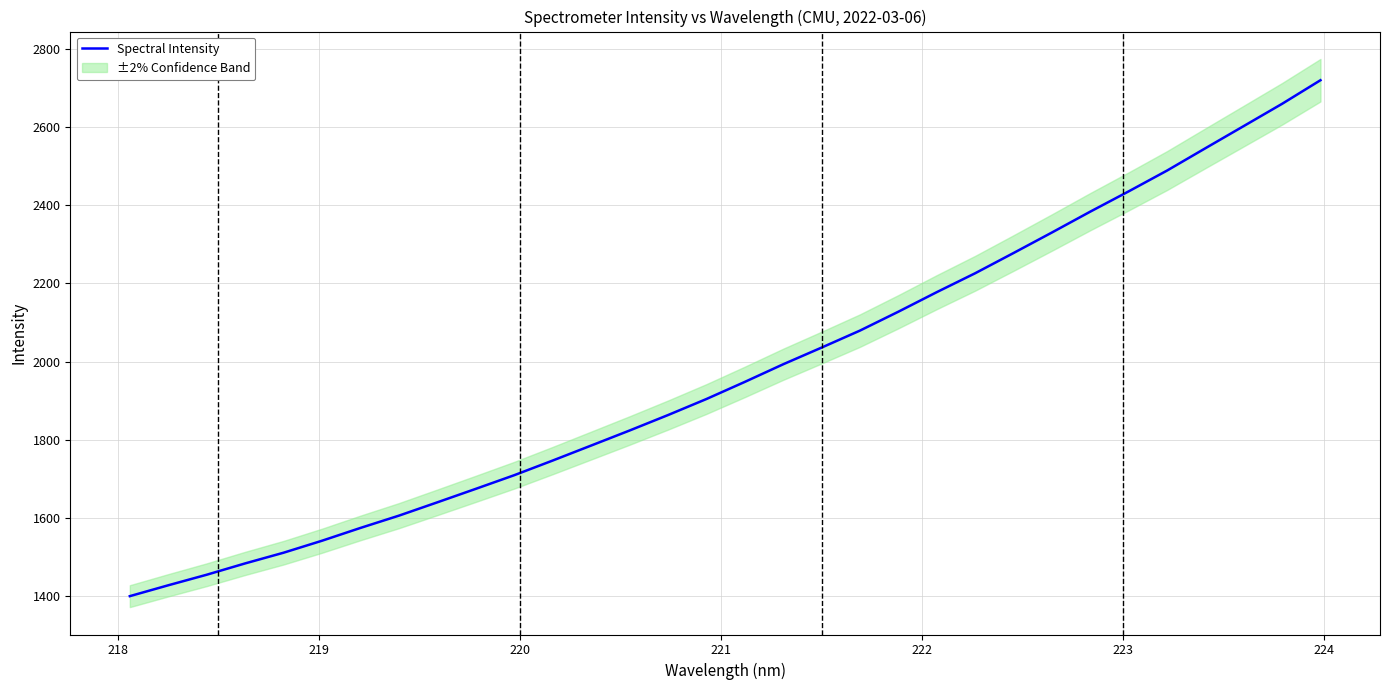

What is the highest value of the Spectral Intensity series?

2719.8